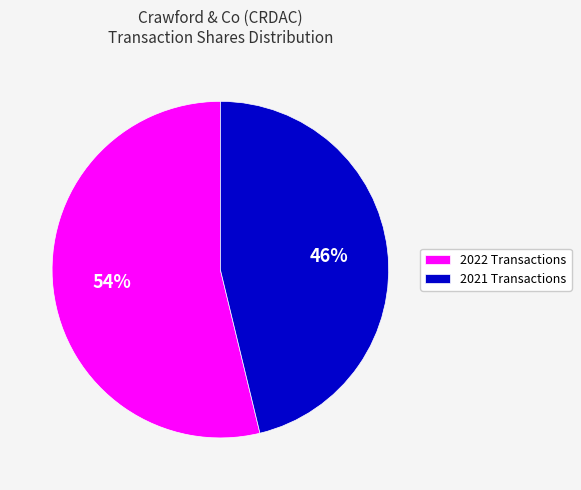

What is the majority slice?

2022 Transactions